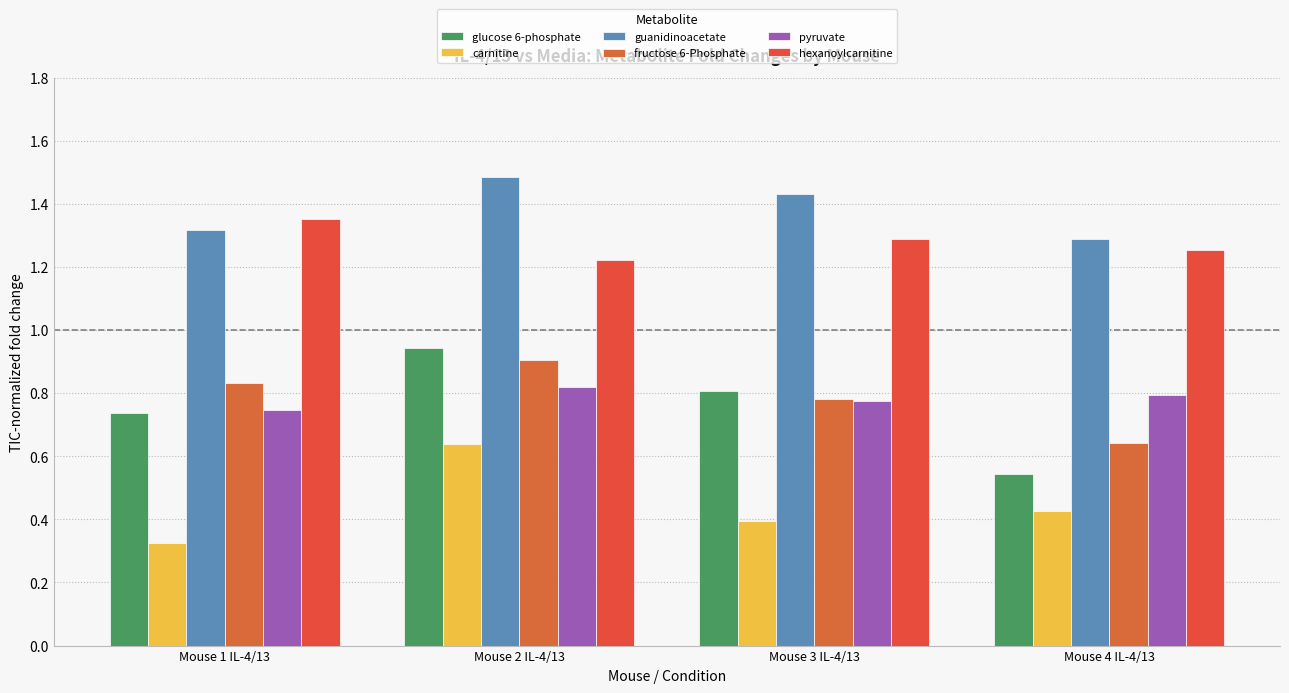

Count the guanidinoacetate values in the range 1 to 2.

4